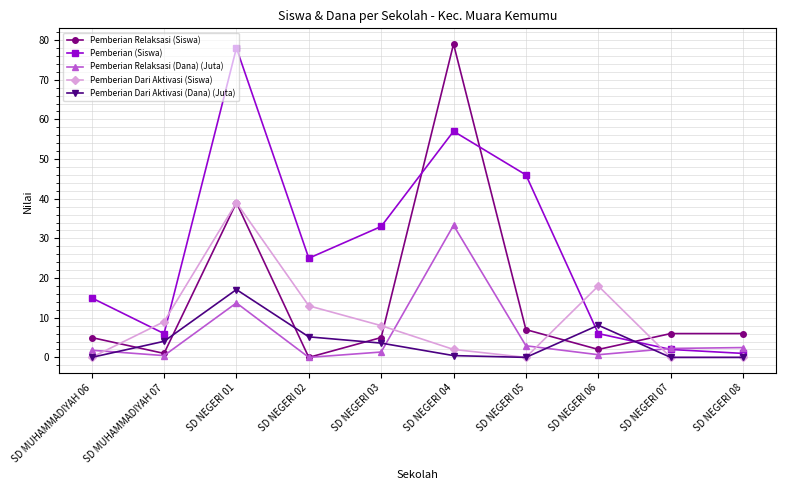

Does the chart have visible grid lines?

Yes